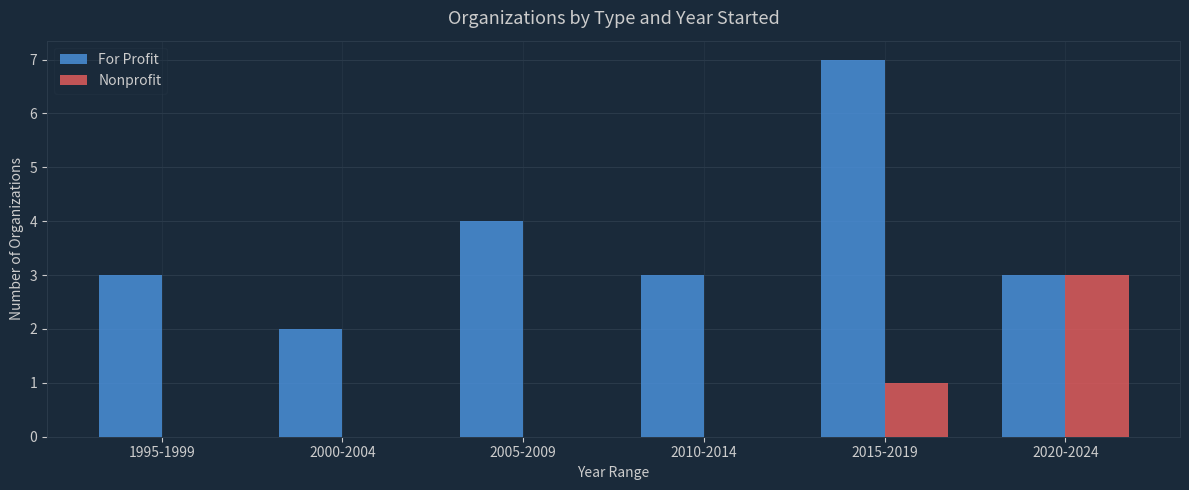

Is it true that Nonprofit equals 3 at 2020-2024?

True